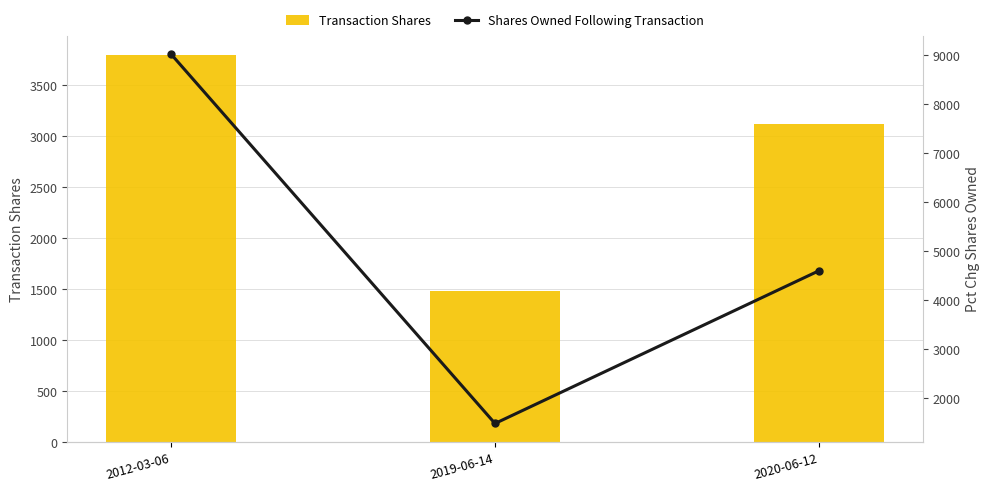

What is the difference between the Transaction Shares values at 2012-03-06 and 2020-06-12?

680